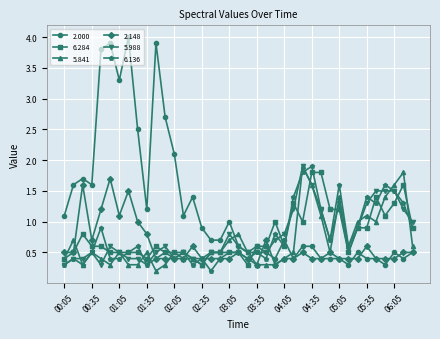

Which series has the largest total across all categories?

2.000